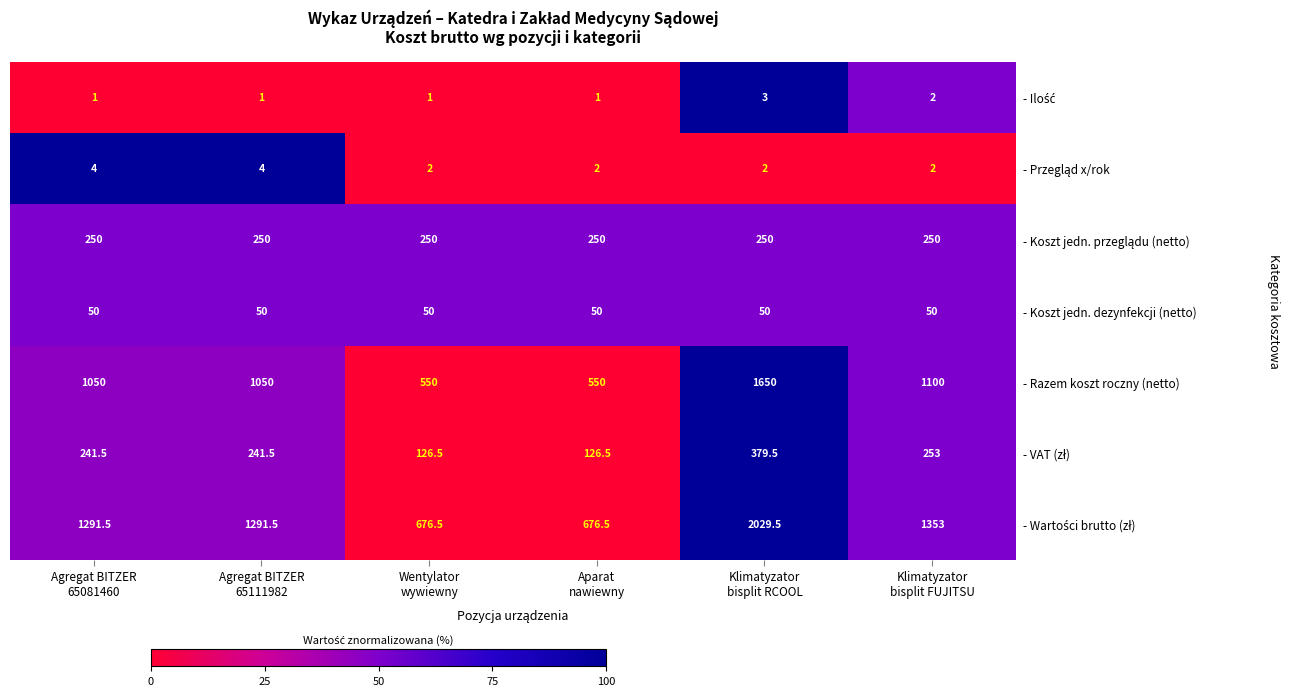

At how many categories does at least one series exceed 71?

6